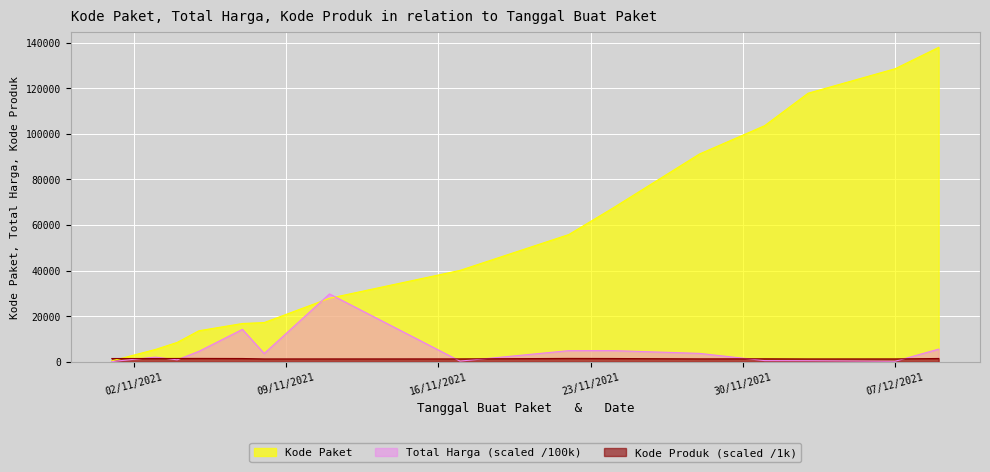

Where is Kode Paket nearest to the value 69170?

2021-11-24